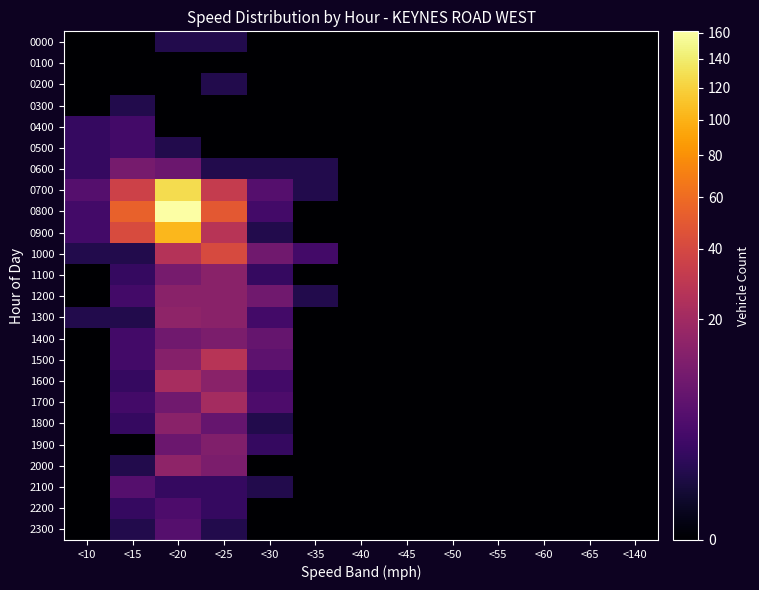

At how many categories does at least one series exceed 39?

3